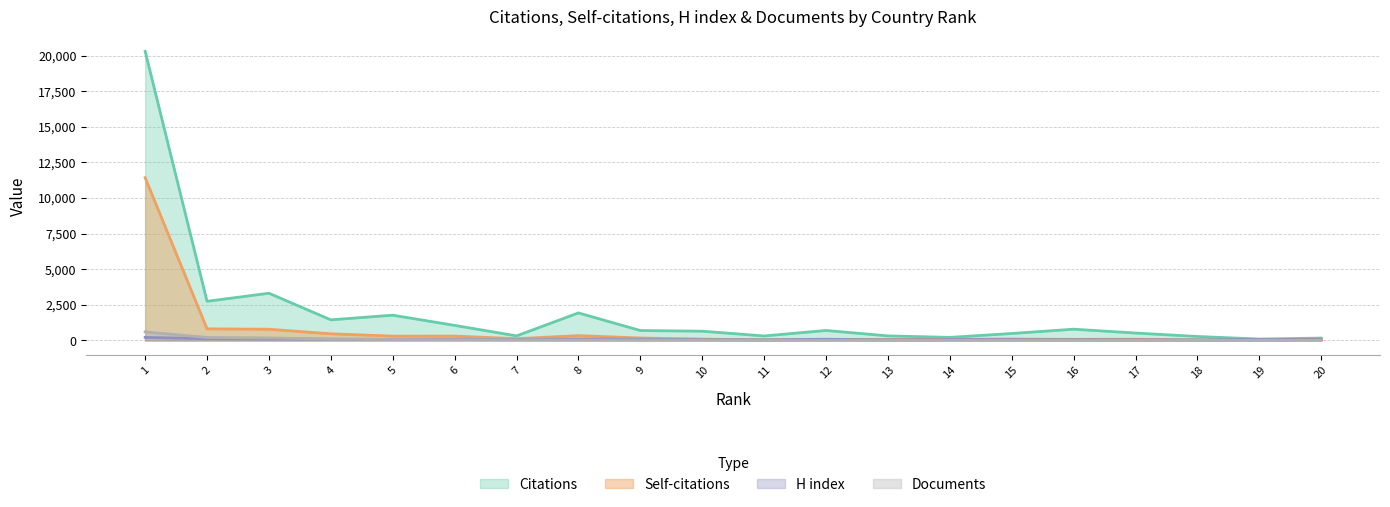

Reading left to right, list all the values displayed in this chart.

Citations: 20308	2751	3316	1449	1775	1059	321	1935	699	651	316	702	322	216	490	792	522	281	98	169
Self-citations: 11433	816	789	468	305	306	127	340	173	98	36	65	63	88	100	77	88	24	8	72
H index: 217	126	114	93	78	89	60	100	83	61	51	86	46	67	59	58	47	45	56	62
Documents: 601	211	177	88	69	55	46	35	34	28	17	16	15	13	12	12	8	7	6	6